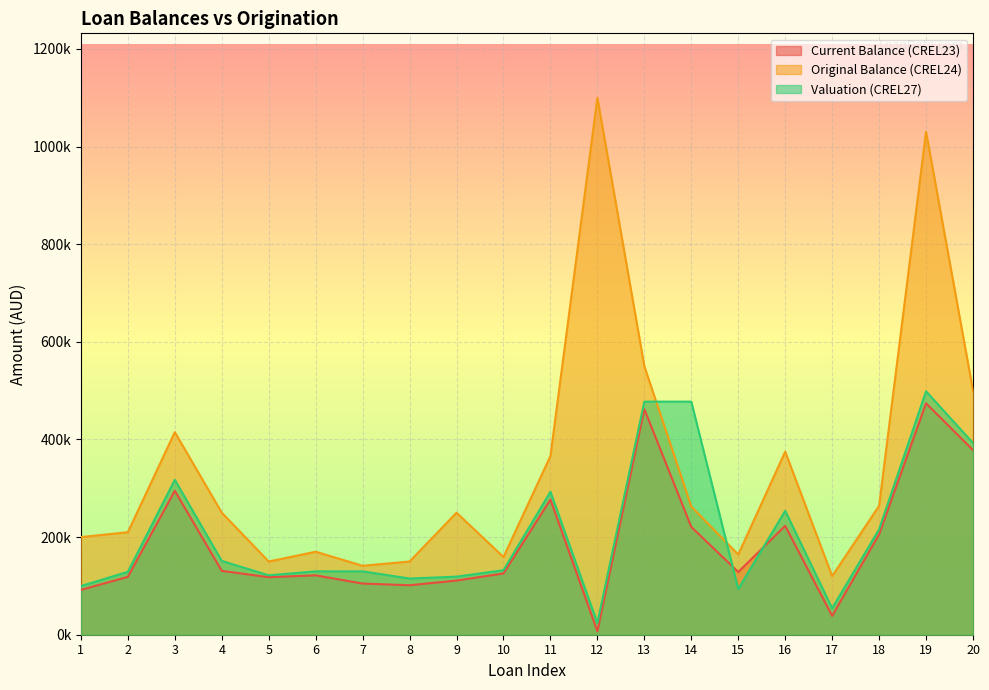

Reading left to right, extract all data points from this chart.

Current Balance (CREL23): 91769.8	118613.7	294845.6	130810.2	117838.2	121631.3	104827.0	101353.7	110920.3	125500.6	276898.5	7134.7	462006.3	220818.6	128488.3	223112.0	38628.2	205659.5	474072.7	378109.4
Original Balance (CREL24): 200000.0	210000.0	415000.0	250000.0	150000.0	170000.0	141250.0	150000.0	250000.0	159250.0	366000.0	1100000.0	550000.0	262500.0	164320.0	375000.0	120000.0	264000.0	1030000.0	500000.0
Valuation (CREL27): 99662.6	128850.9	317327.7	151139.5	121725.3	129832.2	129832.2	115147.8	118975.0	132200.8	292886.2	24048.4	477492.0	477492.0	93652.2	253849.2	54203.9	215932.9	498640.0	392687.6